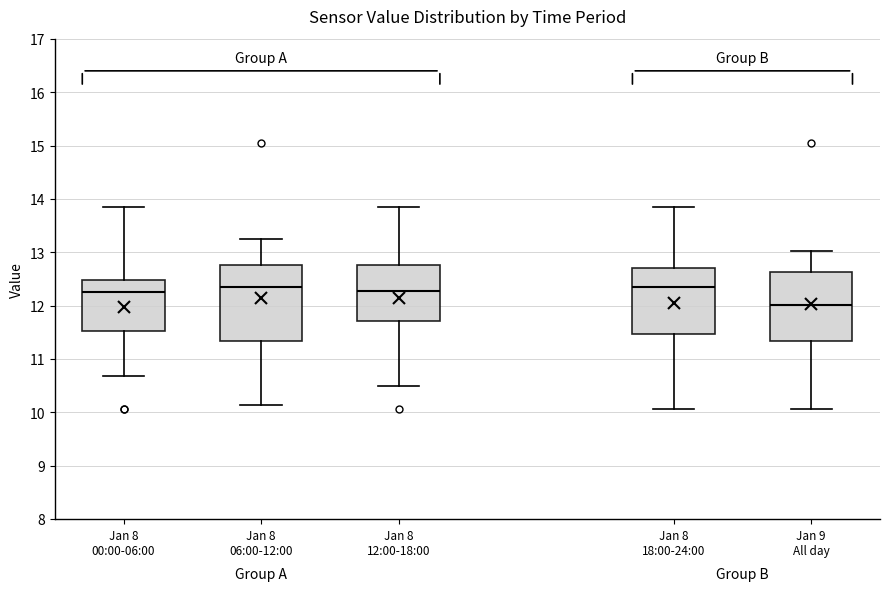

Reading left to right, read every box against the y-axis: the position of its median line, the range the box covers, and the ends of its whiskers. The values are not printed on the chart, so give them approximately, as read against the axis.

Jan 8 00:00-06:00: median 12.3, box 11.5 to 12.5, whiskers 10.7 to 13.9
Jan 8 06:00-12:00: median 12.4, box 11.3 to 12.8, whiskers 10.1 to 13.3
Jan 8 12:00-18:00: median 12.3, box 11.7 to 12.8, whiskers 10.5 to 13.9
Jan 8 18:00-24:00: median 12.4, box 11.5 to 12.7, whiskers 10.1 to 13.9
Jan 9 All day: median 12.0, box 11.3 to 12.6, whiskers 10.1 to 13.0